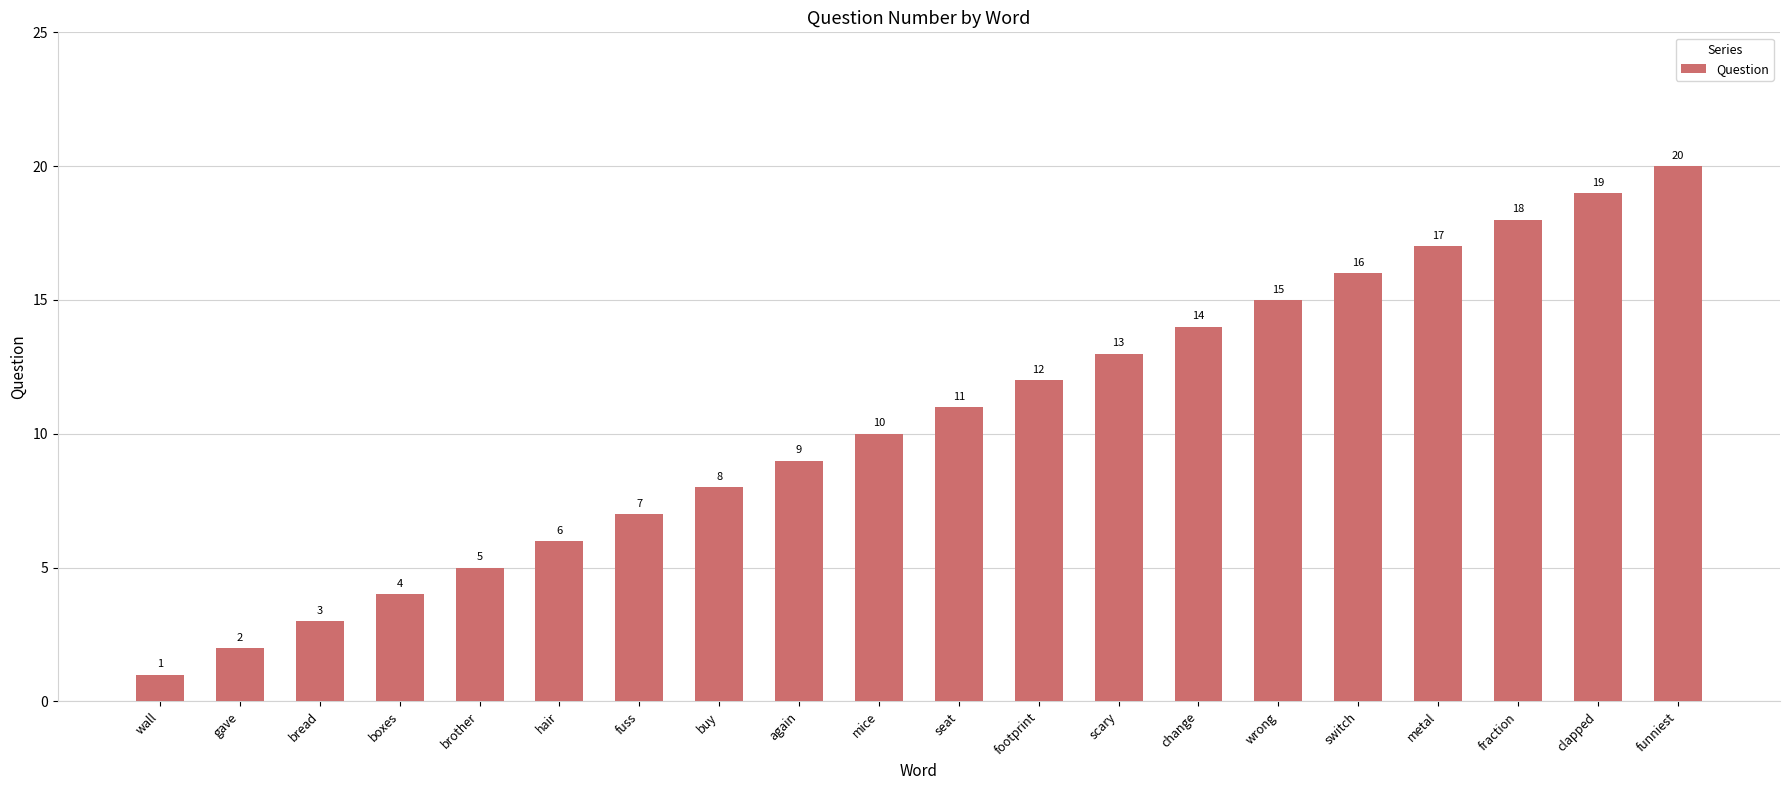

What is the label of the 15th bar from the right?

hair